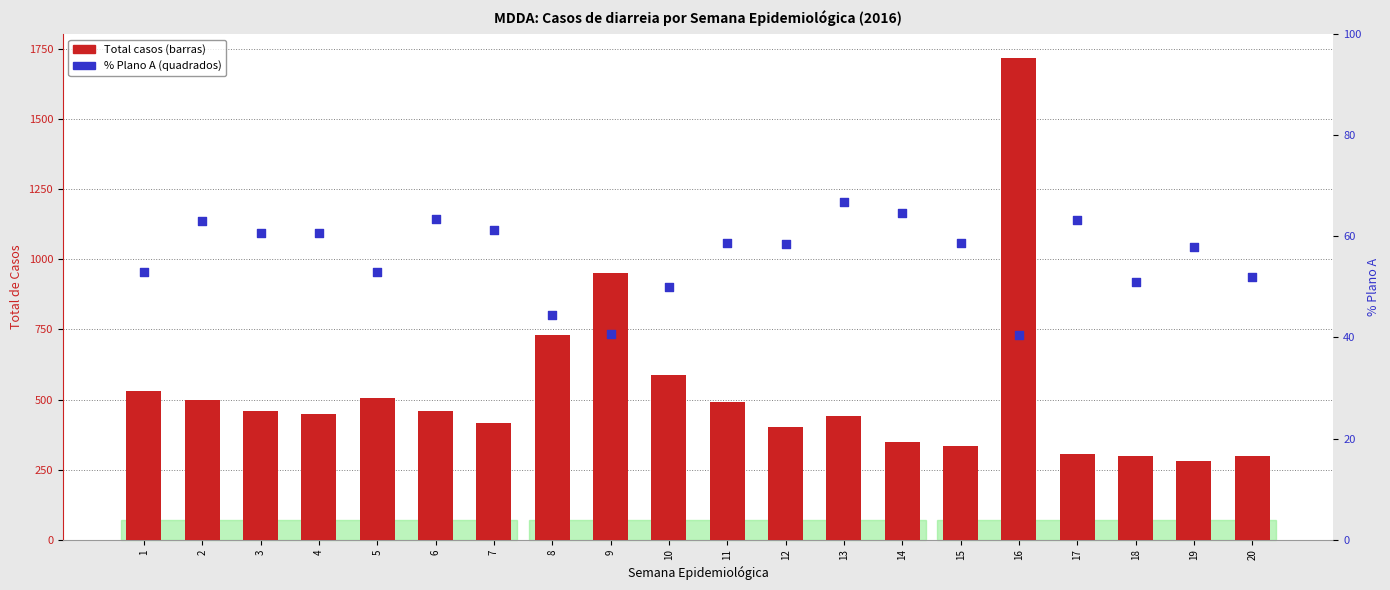

Which series contains the highest Y value?

Total casos